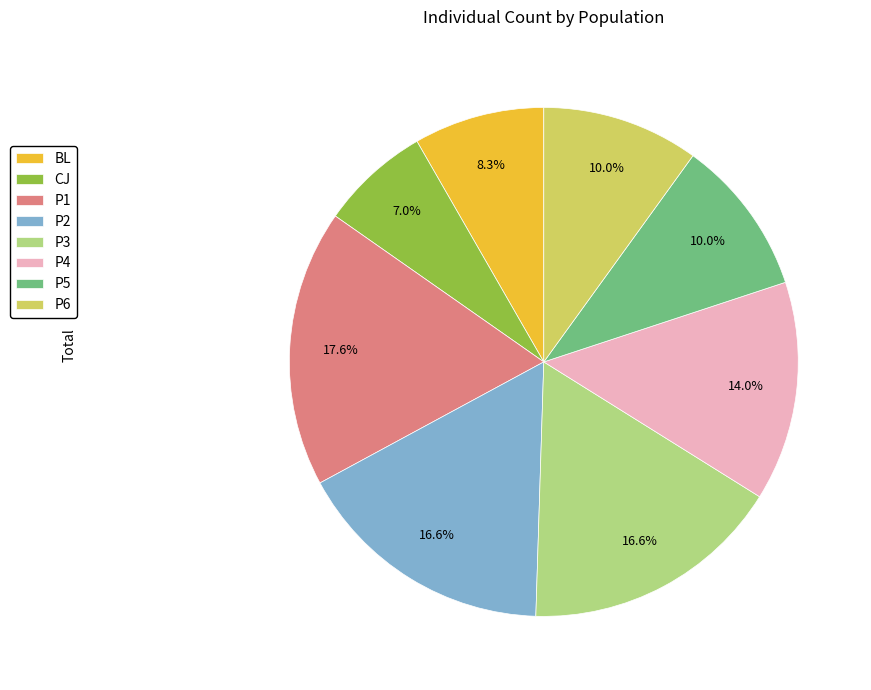

Does P5 represent more than half of the total?

No